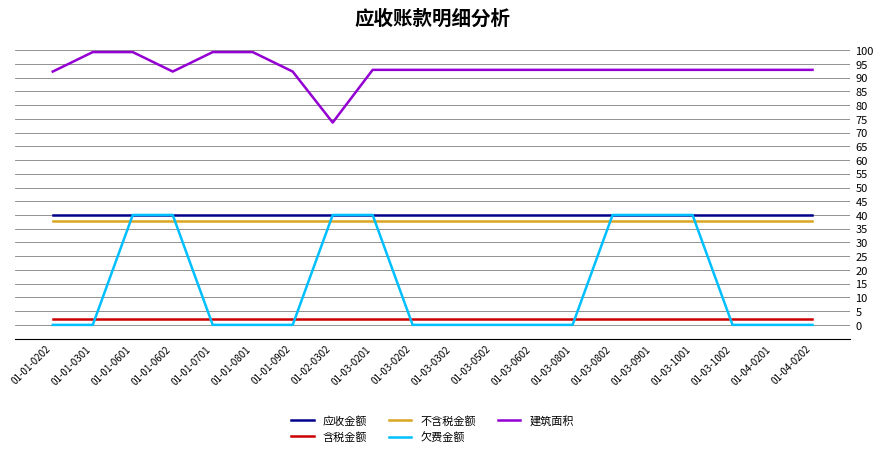

True or false: 欠费金额 has a value of 0.0 at 01-03-0801.

True